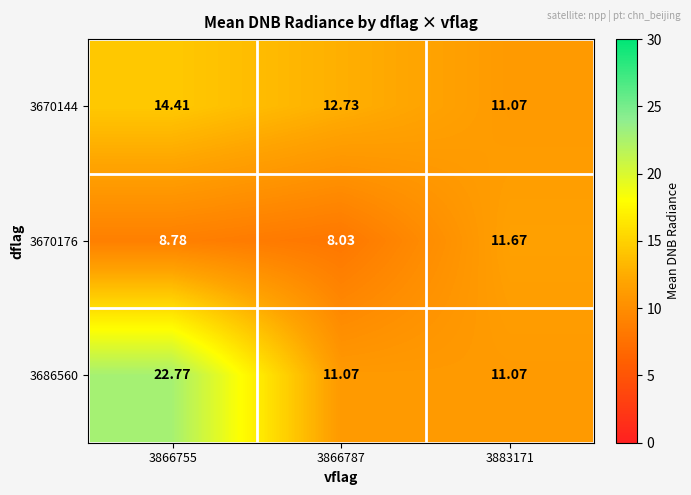

Is the value of 3686560 at 3866755 greater than the value of 3670144 at 3866787?

Yes